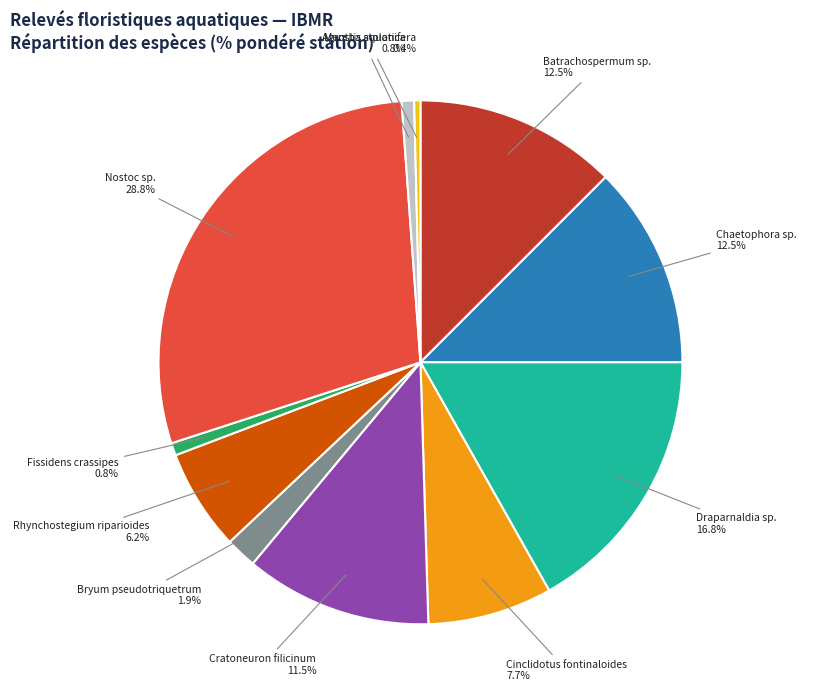

Combined, do Draparnaldia sp. and Batrachospermum sp. account for over 50%?

No